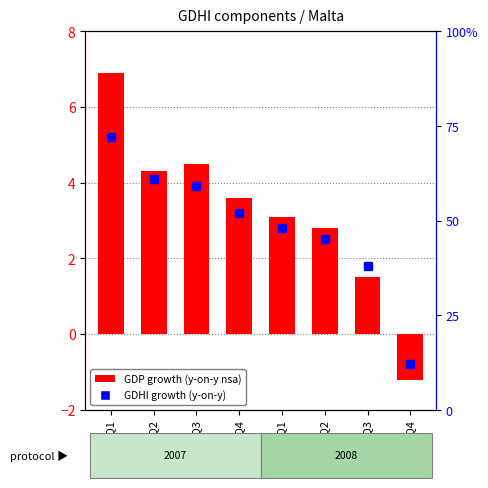

Which category has the highest value in the GDP growth (y-on-y nsa) series?

2007Q1